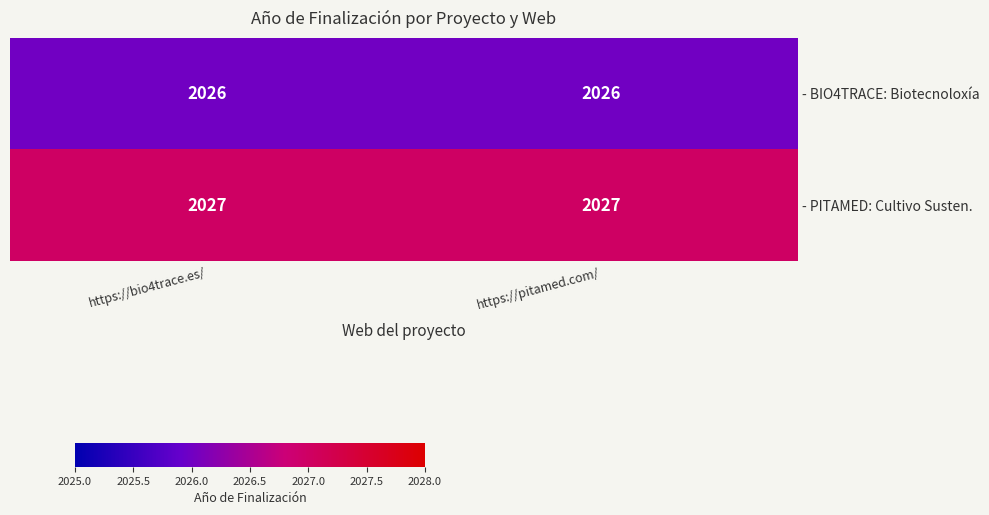

Rank the series at https://bio4trace.es/ from lowest to highest value.

- BIO4TRACE: Biotecnoloxía, - PITAMED: Cultivo Susten.